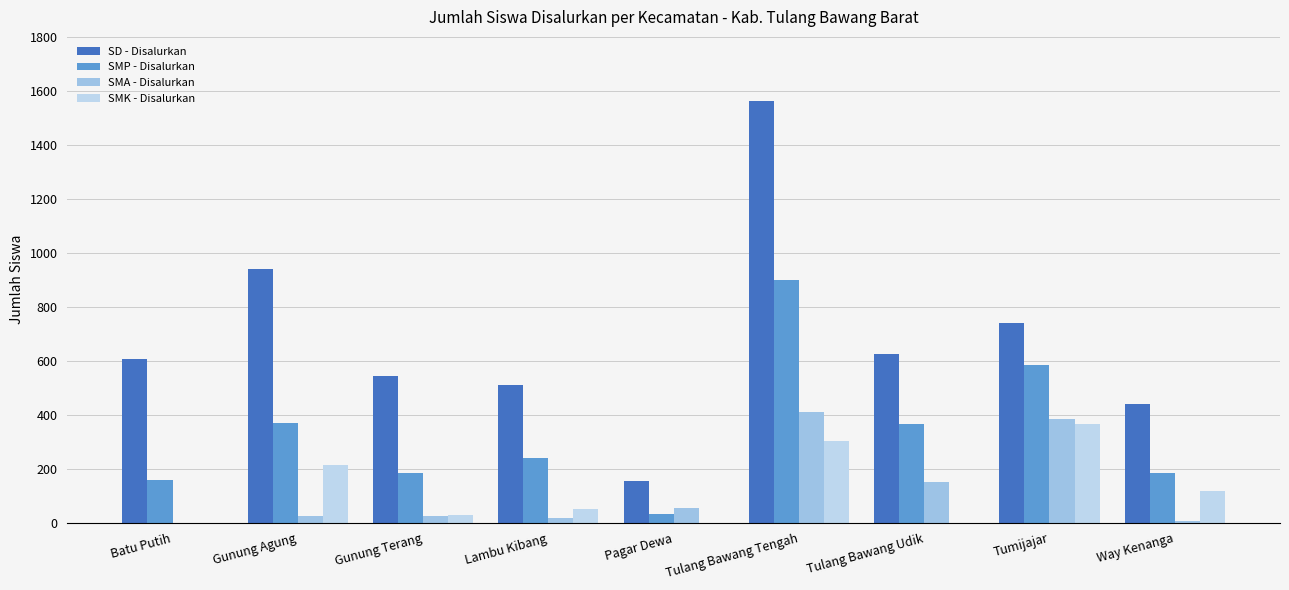

What are all the series names shown in the legend?

SD - Disalurkan, SMP - Disalurkan, SMA - Disalurkan, SMK - Disalurkan